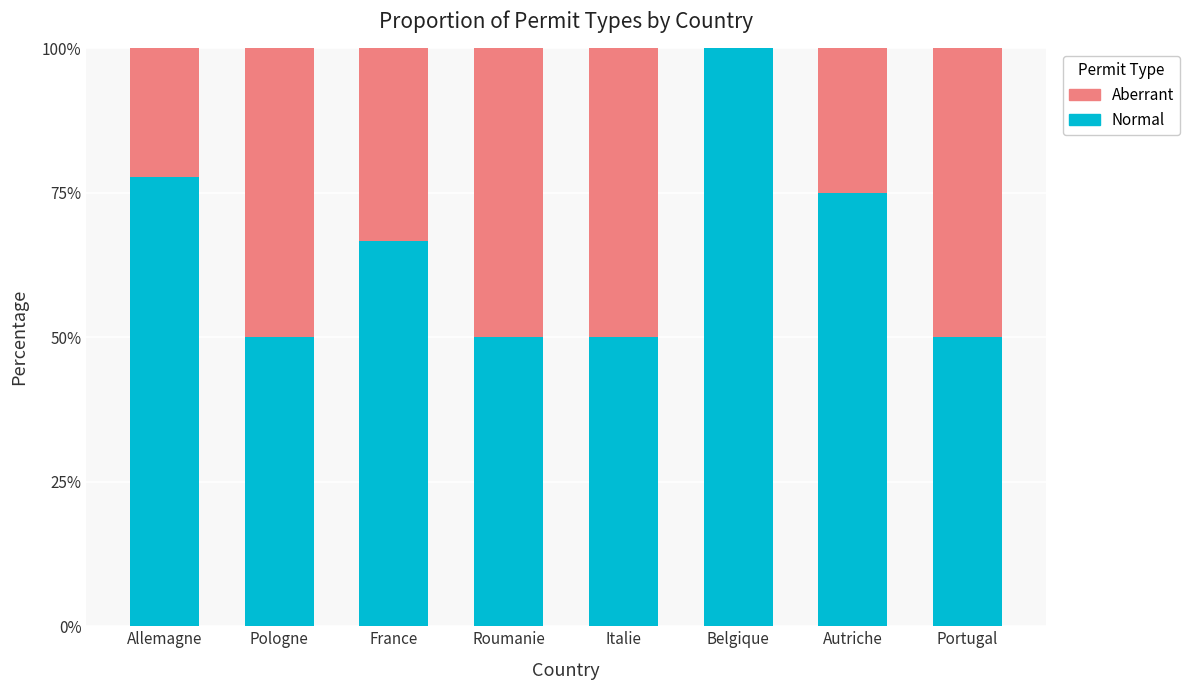

What is the maximum value for Normal?

100.0